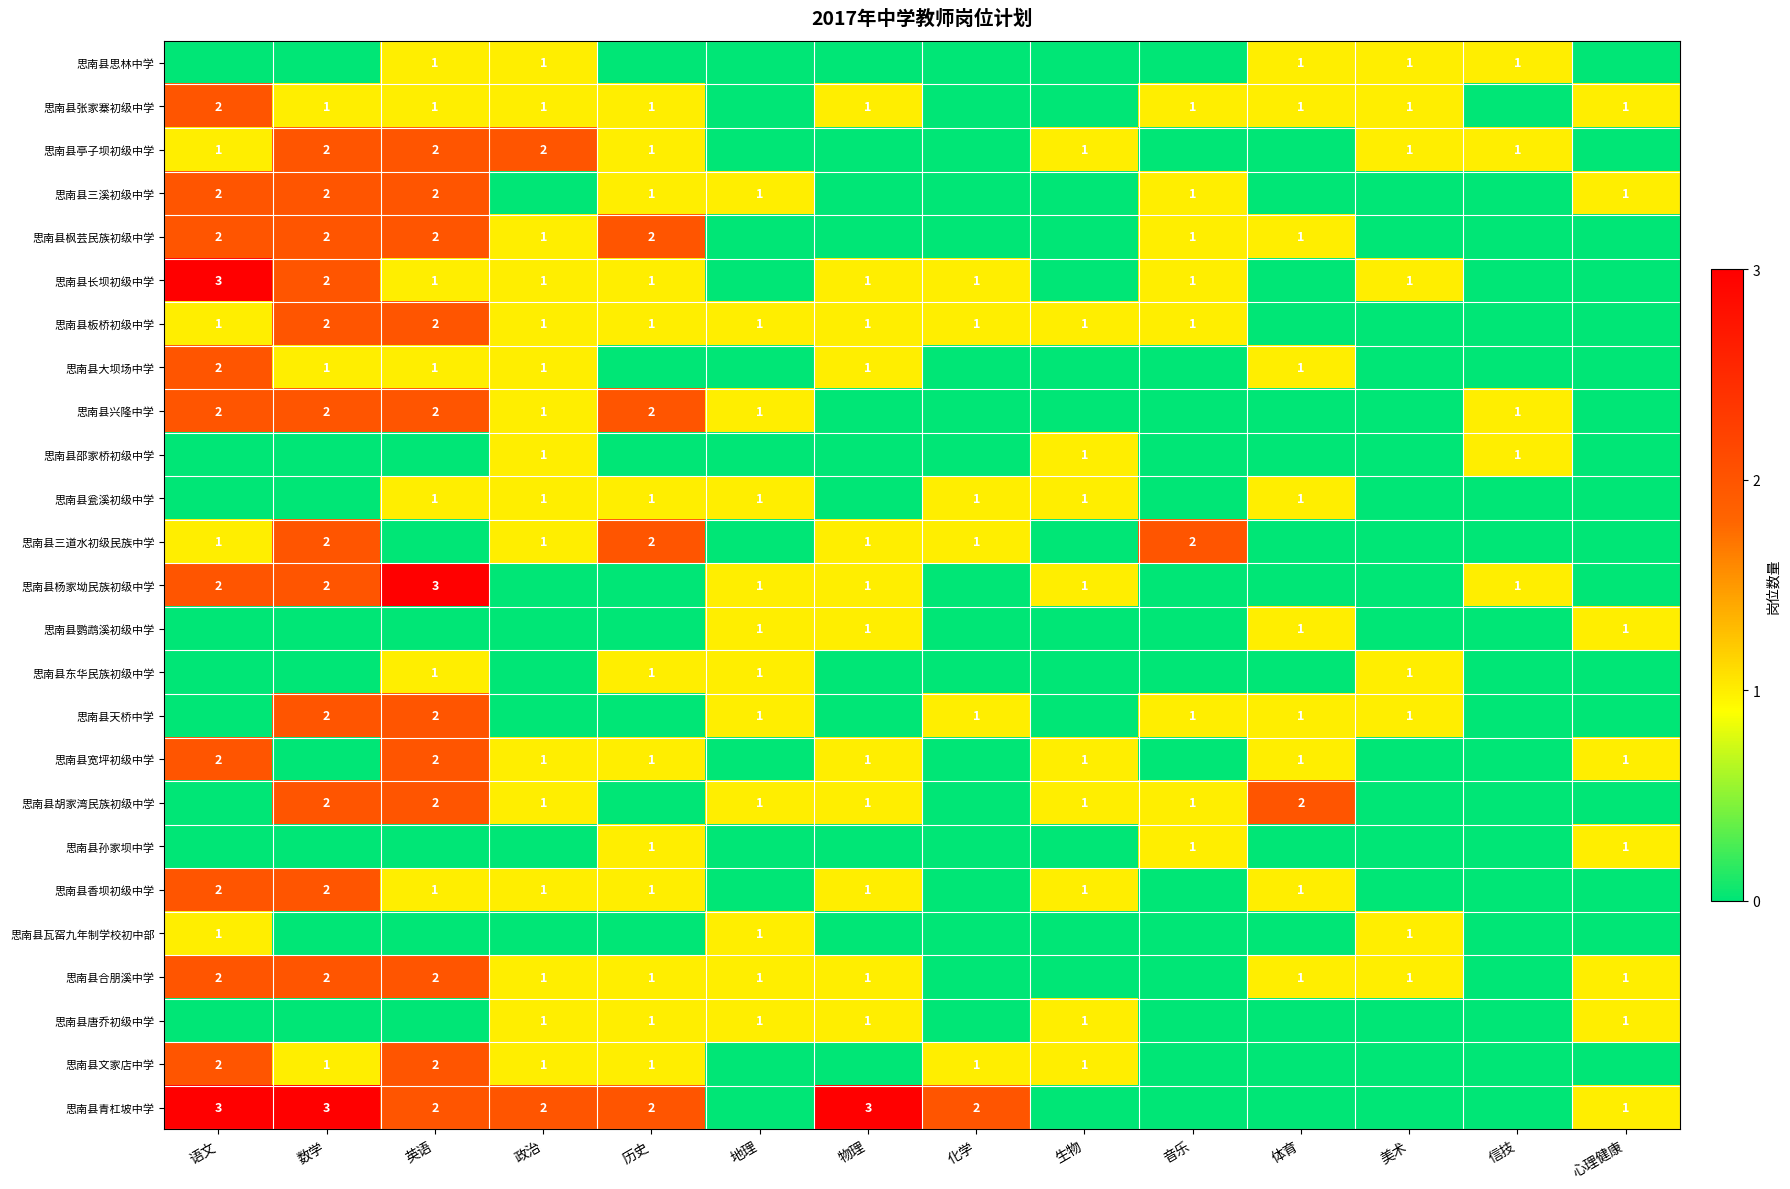

Which label corresponds to the smallest value in the chart?

语文